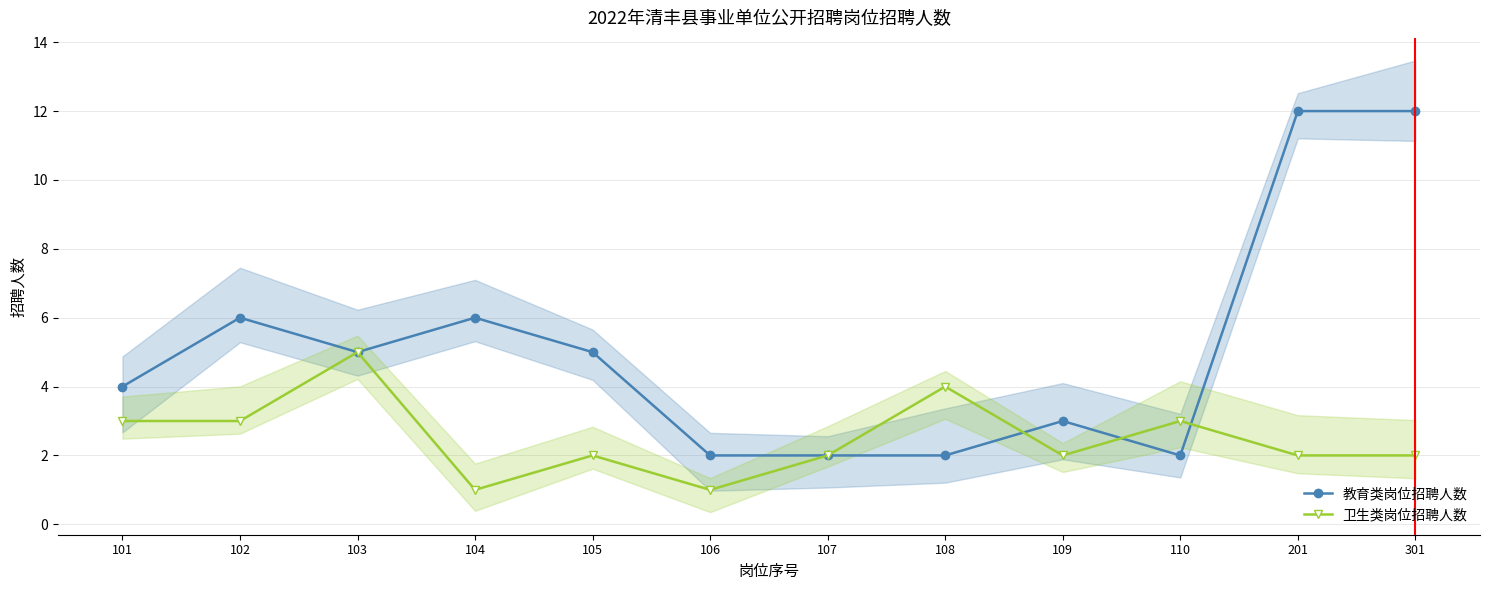

True or false: 卫生类岗位招聘人数 has more than 2 interior local peaks.

True